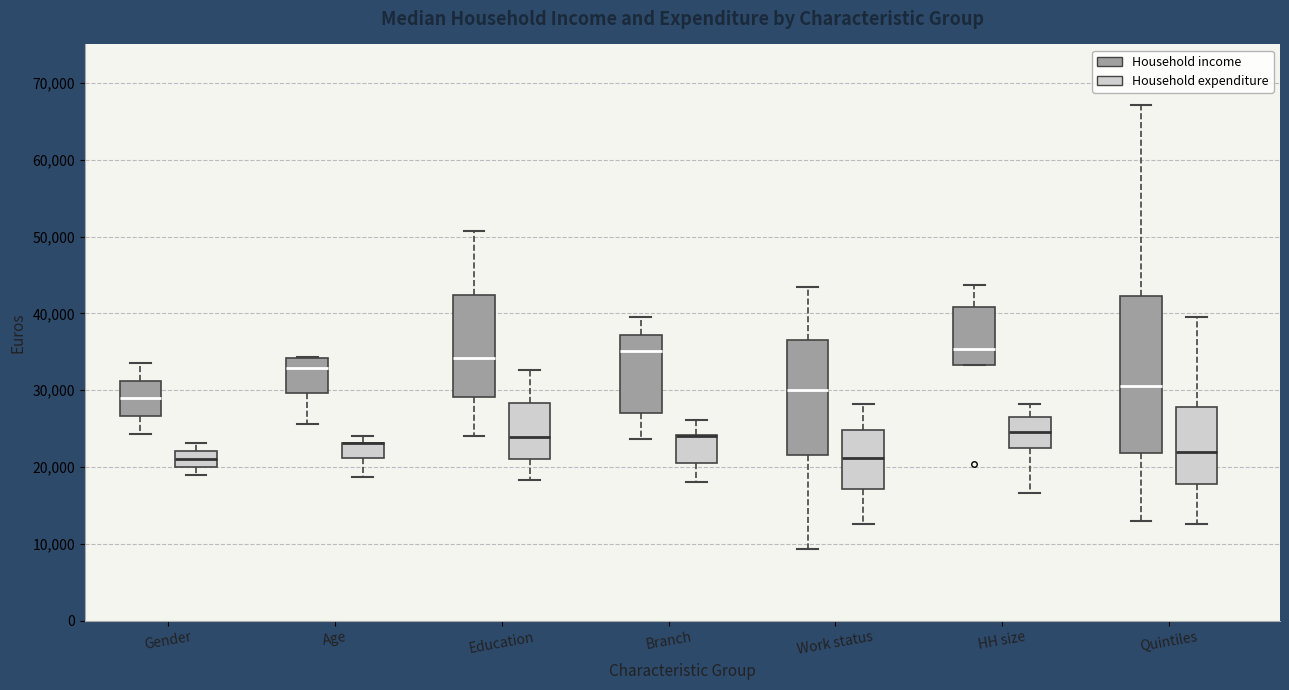

Reading left to right, transcribe this box plot: for each box, give where its median line is, the range the box spans, and where its two whiskers end, as read against the y-axis. The values are not printed on the chart, so give them approximately, as read against the axis.

Gender (Household income): median 29000, box 27000 to 31000, whiskers 24000 to 34000
Gender (Household expenditure): median 21000, box 20000 to 22000, whiskers 19000 to 23000
Age (Household income): median 33000, box 30000 to 34000, whiskers 26000 to 34000
Age (Household expenditure): median 23000 (drawn on the box's upper edge), box 21000 to 23000, whiskers 19000 to 24000
Education (Household income): median 34000, box 29000 to 42000, whiskers 24000 to 51000
Education (Household expenditure): median 24000, box 21000 to 28000, whiskers 18000 to 33000
Branch (Household income): median 35000, box 27000 to 37000, whiskers 24000 to 40000
Branch (Household expenditure): median 24000 (drawn on the box's upper edge), box 21000 to 24000, whiskers 18000 to 26000
Work status (Household income): median 30000, box 22000 to 37000, whiskers 9000 to 43000
Work status (Household expenditure): median 21000, box 17000 to 25000, whiskers 13000 to 28000
HH size (Household income): median 35000, box 33000 to 41000, whiskers 33000 to 44000
HH size (Household expenditure): median 24000, box 22000 to 26000, whiskers 17000 to 28000
Quintiles (Household income): median 31000, box 22000 to 42000, whiskers 13000 to 67000
Quintiles (Household expenditure): median 22000, box 18000 to 28000, whiskers 13000 to 40000